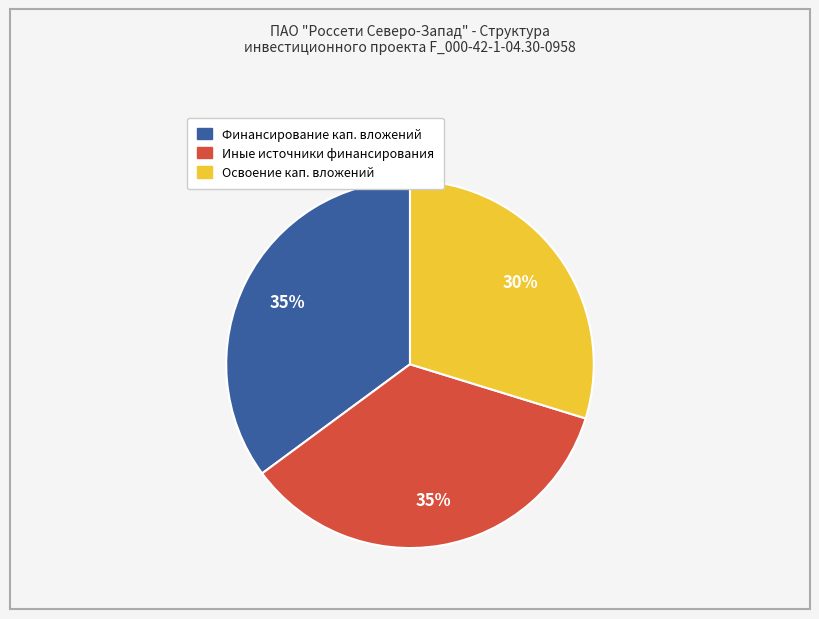

Does any single category account for the majority?

No